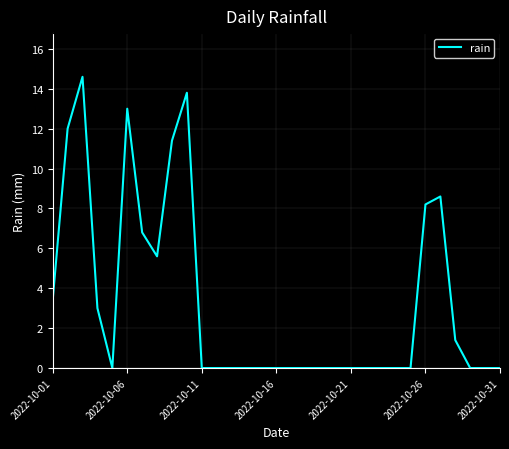

How many lines are shown in the chart?

1